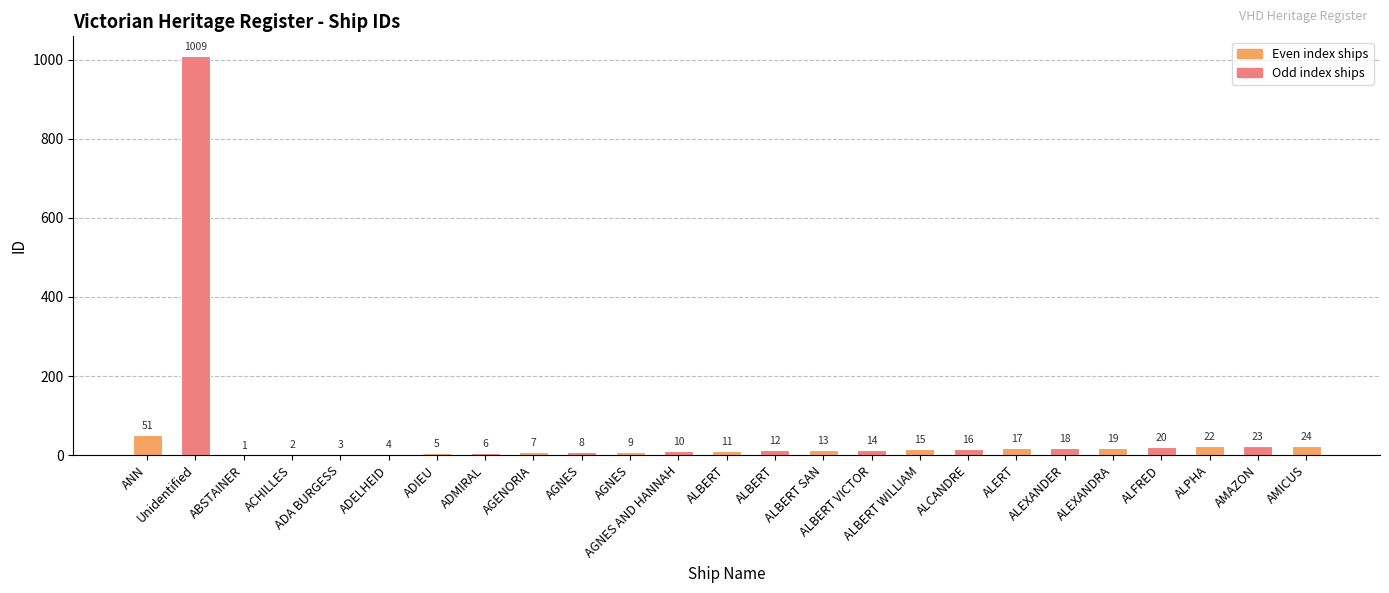

Does the chart contain stacked bars?

No